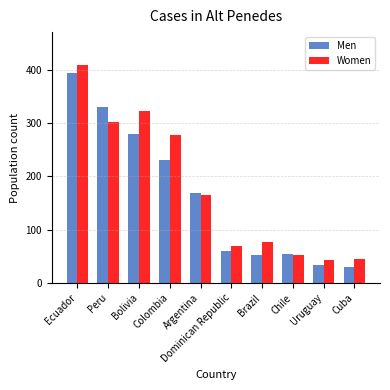

Rank the series at Ecuador from lowest to highest value.

Men, Women